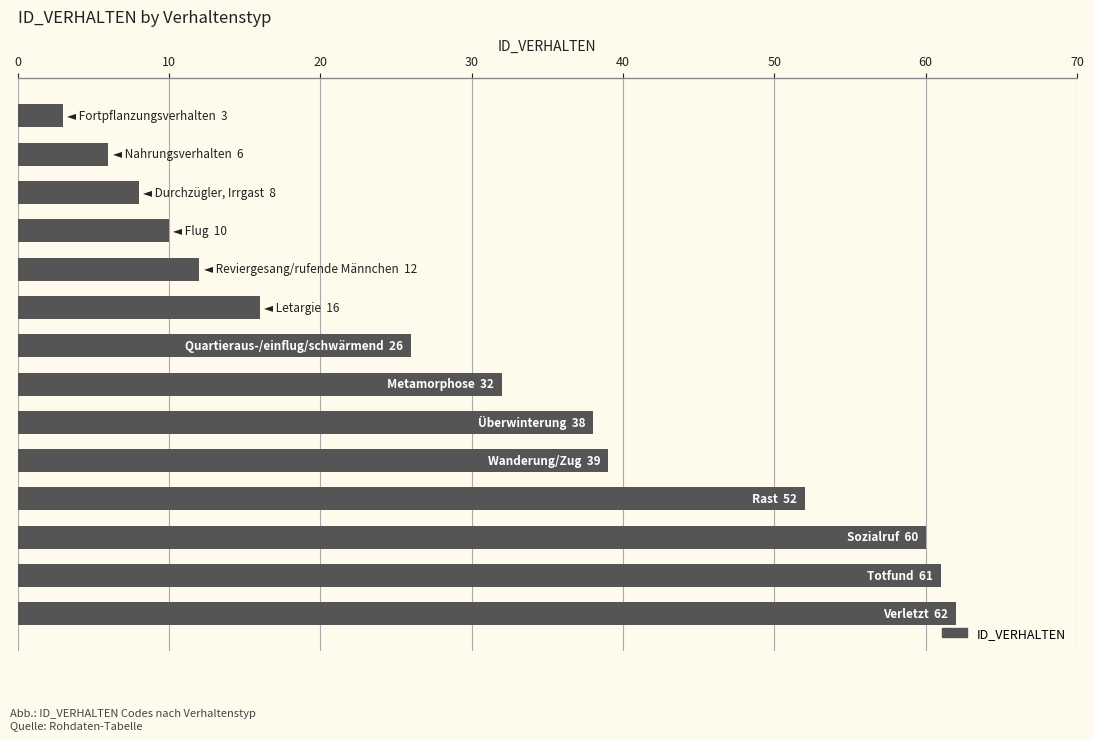

What is the maximum value shown in the chart?

62